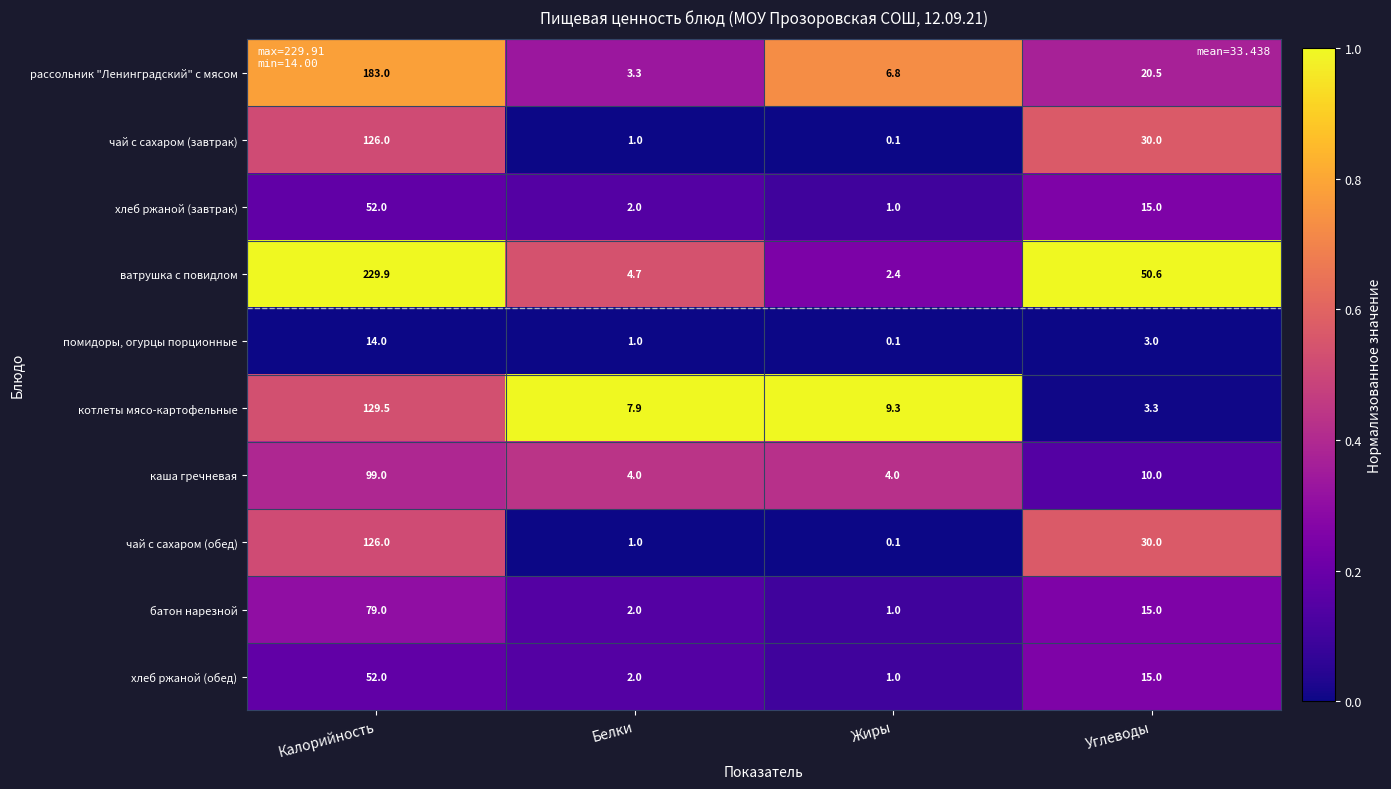

Is it true that чай с сахаром (обед) equals 126.0 at Калорийность?

True